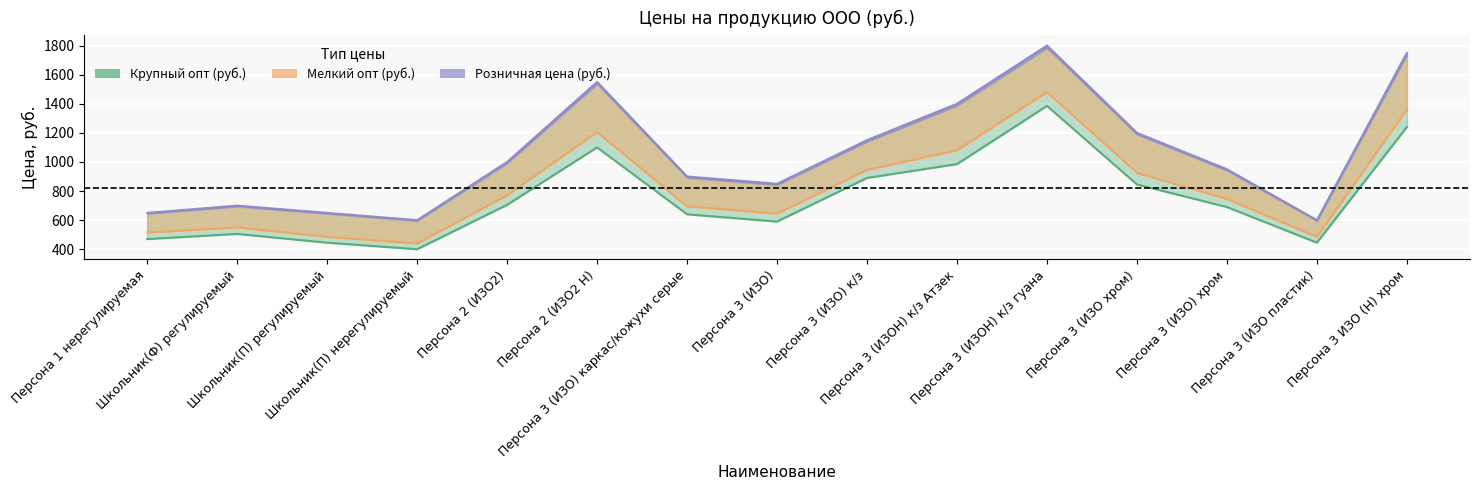

At which label is Крупный опт (руб.) closest to 892?

Персона 3 (ИЗО) к/з